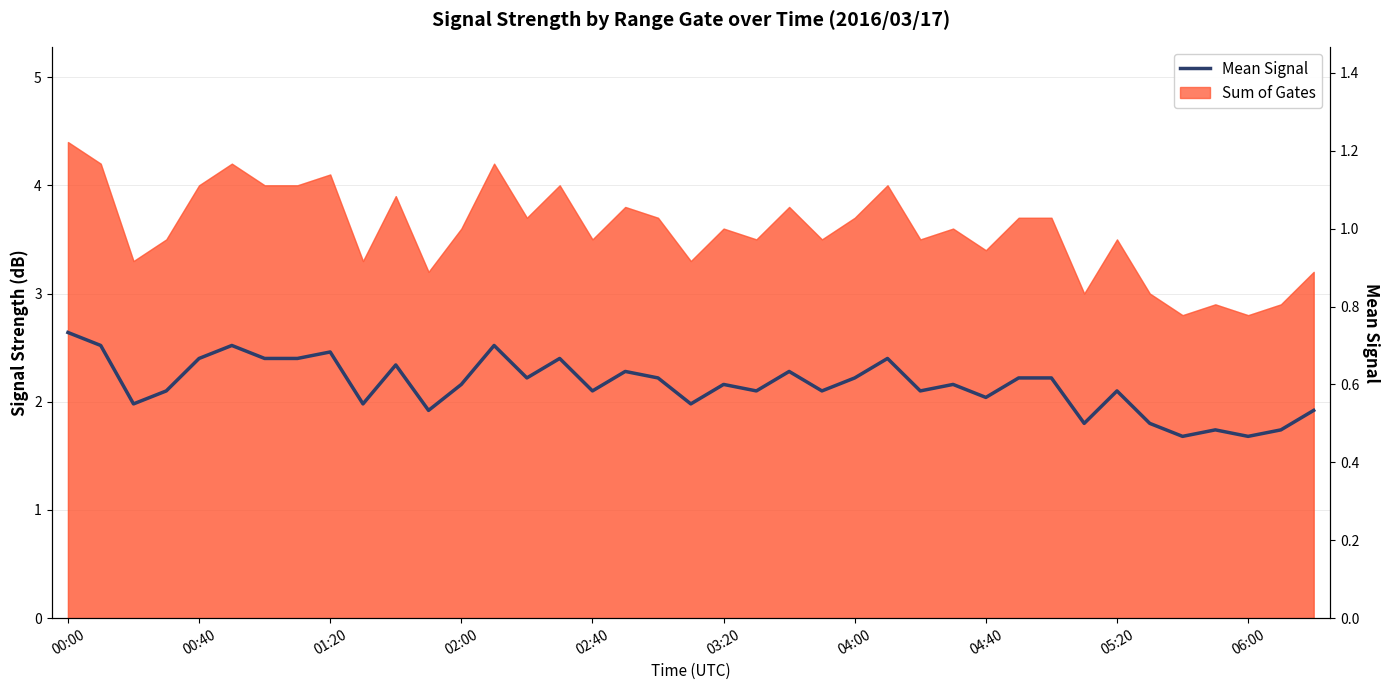

What is the value of the 7th point from the left?

0.7